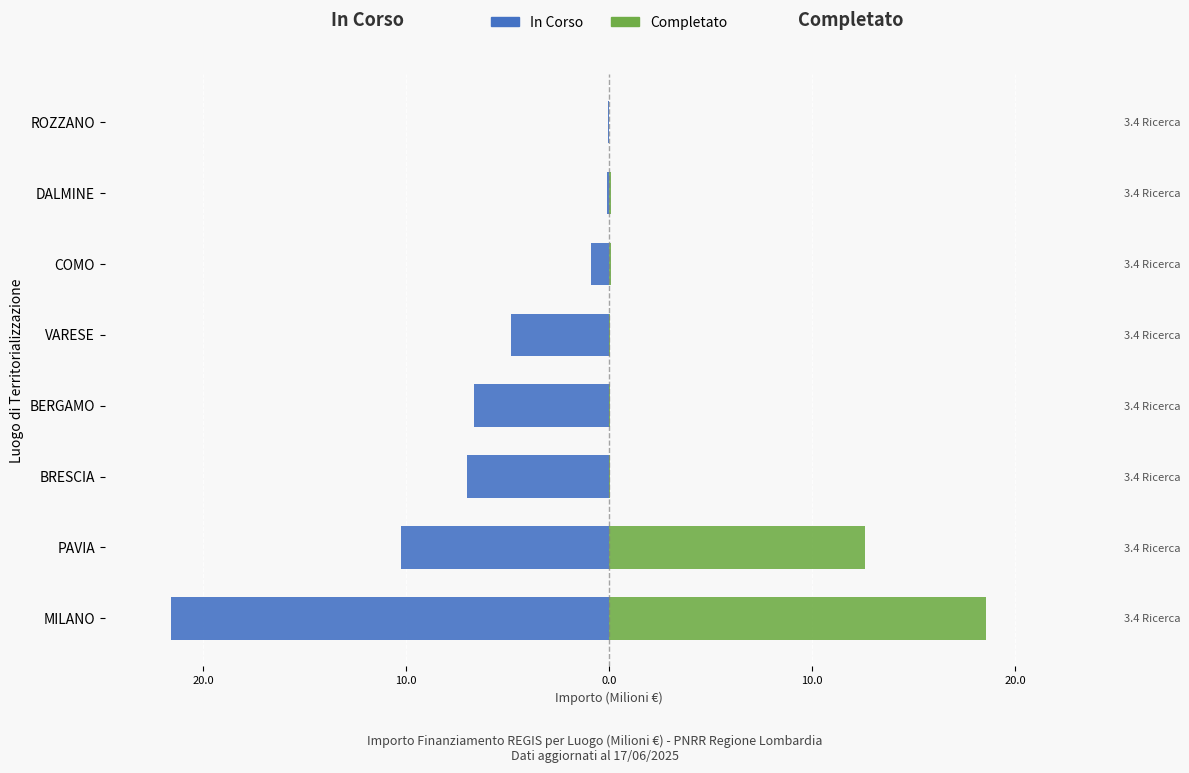

What are all the series names shown in the legend?

In Corso, Completato